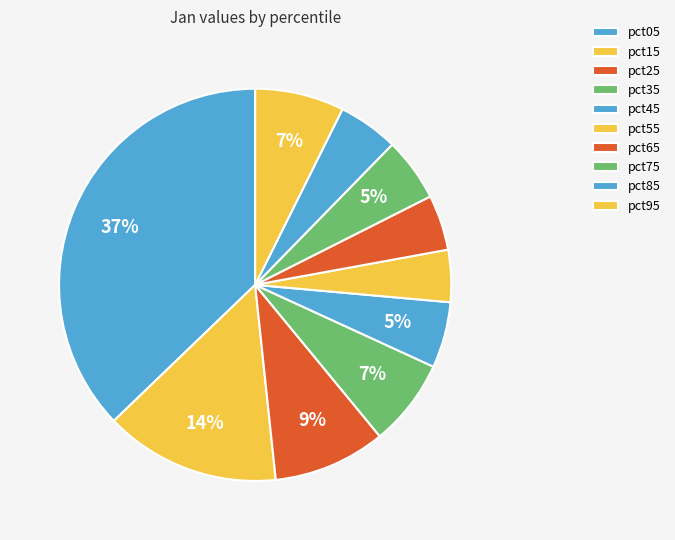

What is the largest slice in the pie chart?

pct05